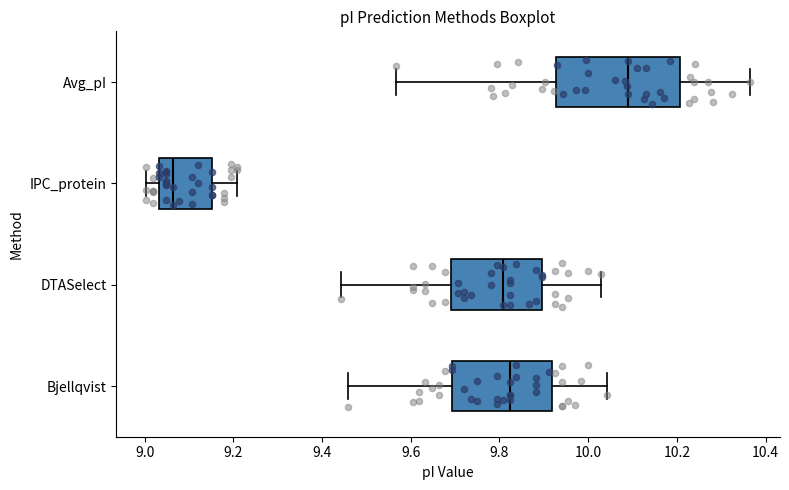

Reading bottom to top, read every box against the x-axis: the position of its median line, the range the box covers, and the ends of its whiskers. The values are not printed on the chart, so give them approximately, as read against the axis.

Bjellqvist: median 9.82, box 9.70 to 9.92, whiskers 9.46 to 10.04
DTASelect: median 9.80, box 9.70 to 9.90, whiskers 9.44 to 10.02
IPC_protein: median 9.06, box 9.04 to 9.16, whiskers 9.00 to 9.20
Avg_pI: median 10.08, box 9.92 to 10.20, whiskers 9.56 to 10.36